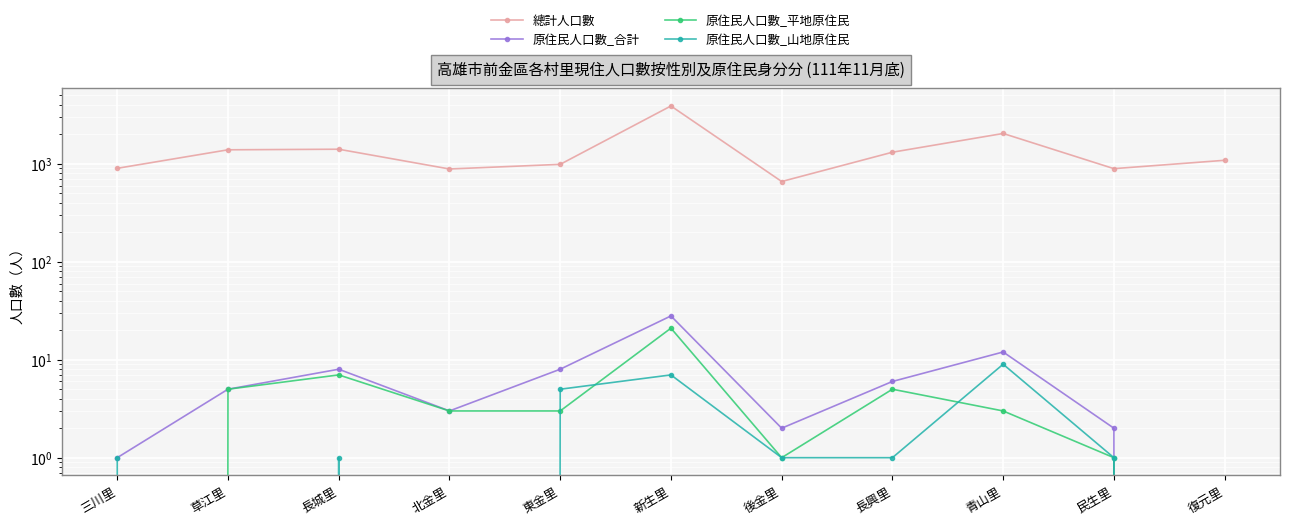

What is the value of the 原住民人口數_平地原住民 point at the 10th from the left?

1